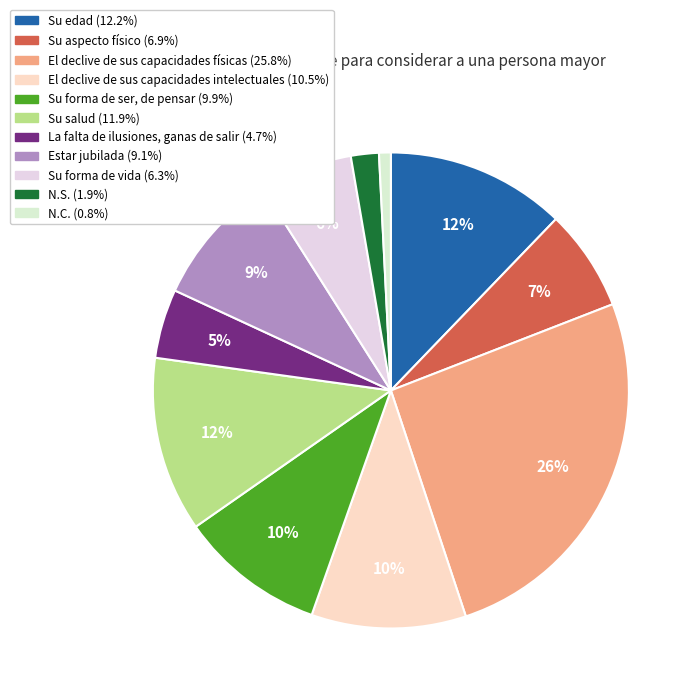

Is there any slice that represents more than half of the pie?

No